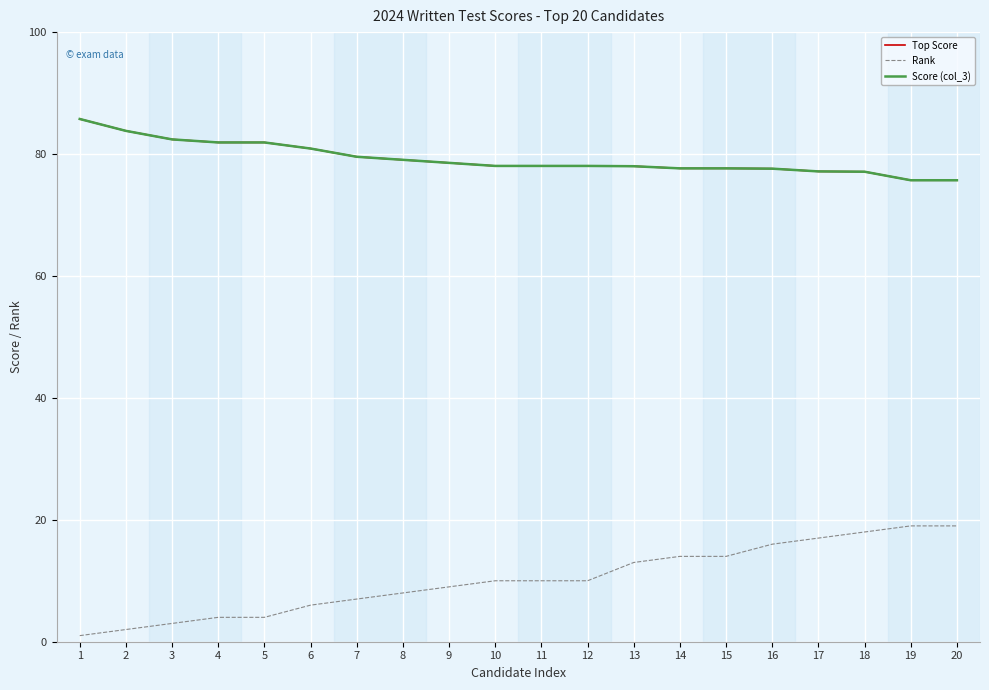

At which category does the chart reach its minimum across all series?

1